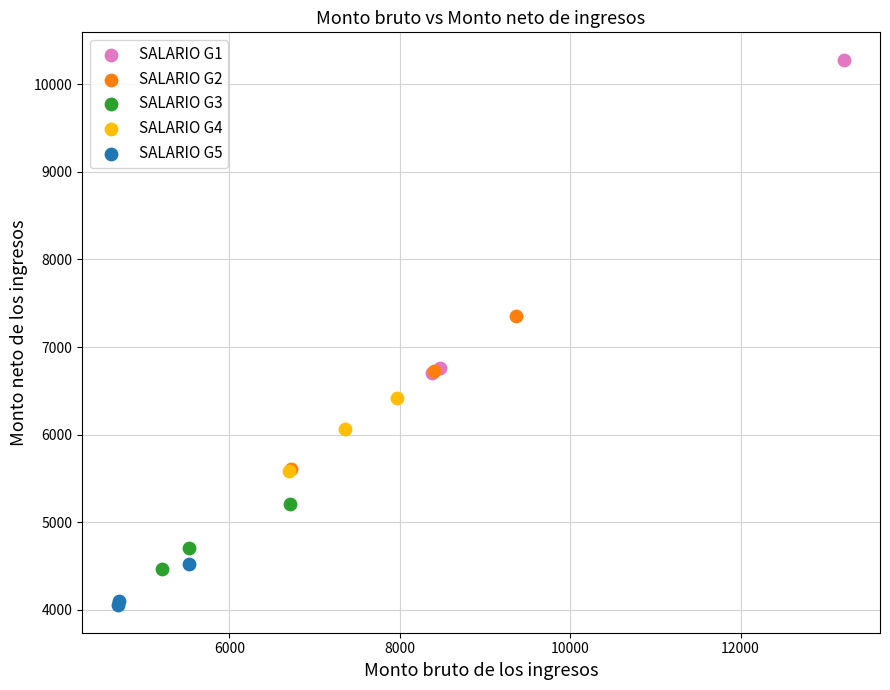

Which series reaches the maximum Y coordinate?

SALARIO G1